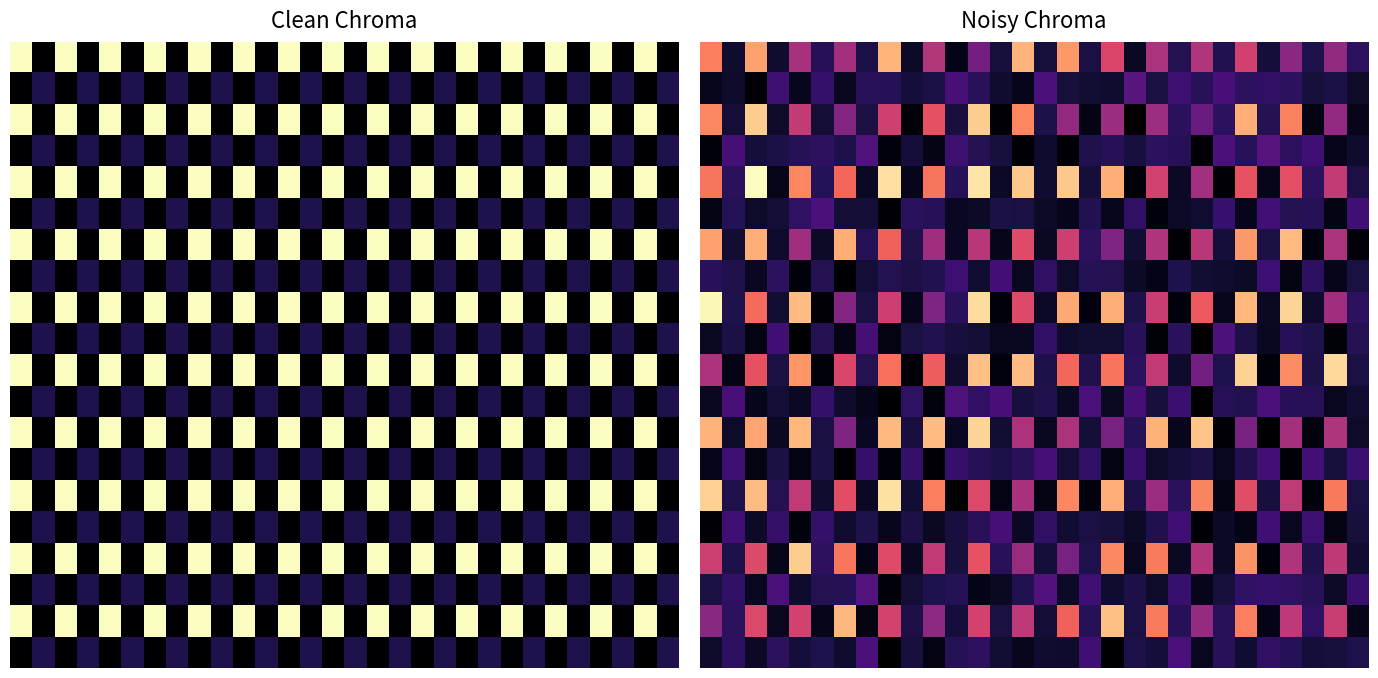

Which category has the lowest value across all series?

8